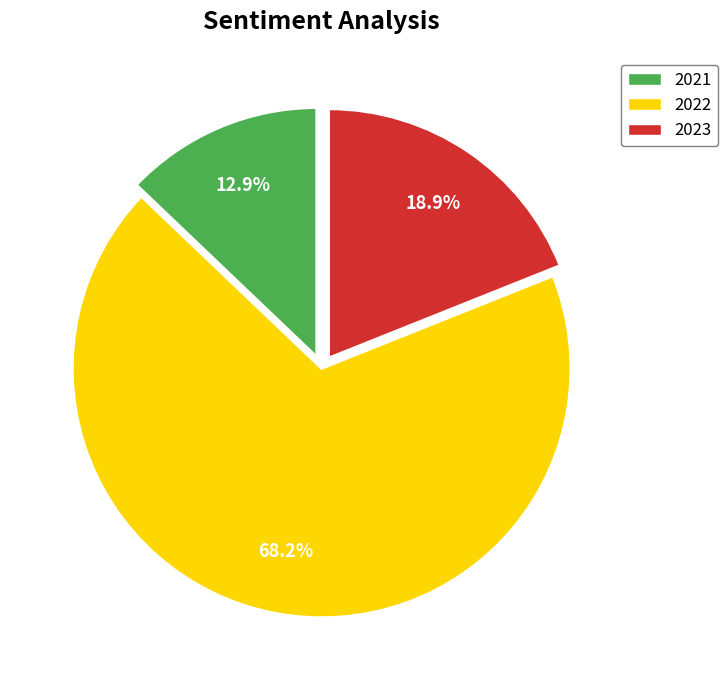

Count the number of slices in the pie.

3